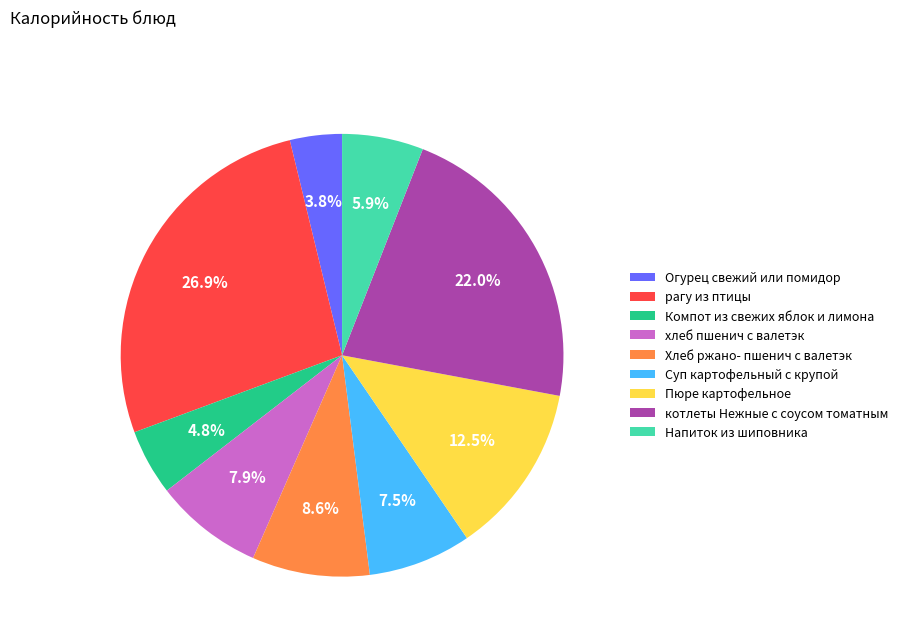

How many slices are in this pie chart?

9